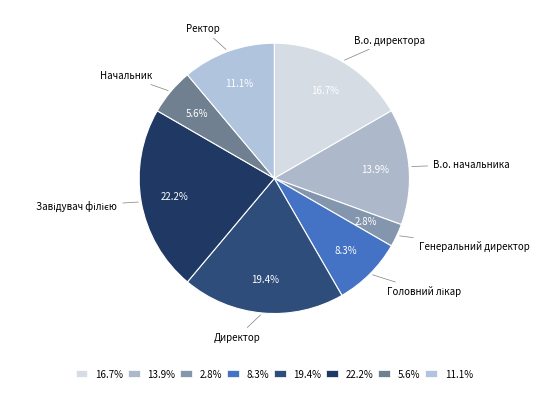

How many segments does this pie chart have?

8